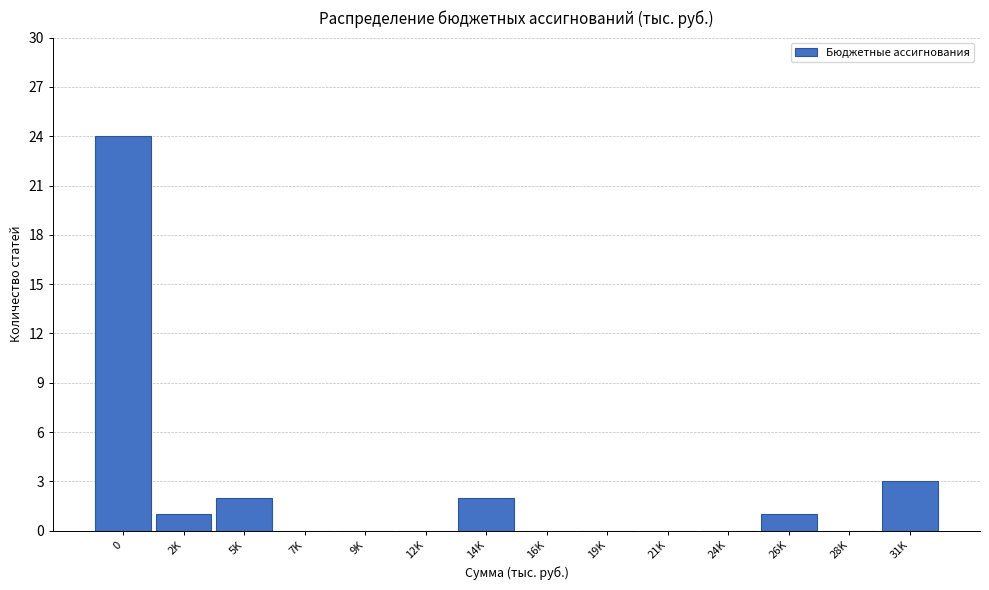

Reading left to right, transcribe all the data shown in this chart.

0=24	2K=1	5K=2	7K=0	9K=0	12K=0	14K=2	16K=0	19K=0	21K=0	24K=0	26K=1	28K=0	31K=3